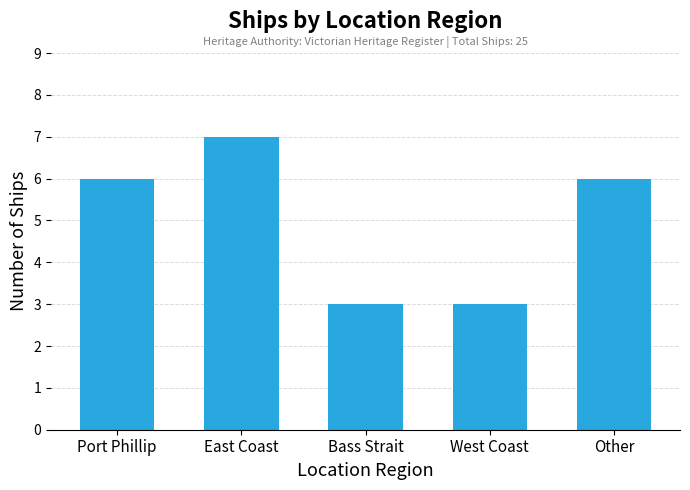

Is it true that the value at Other is 6?

True